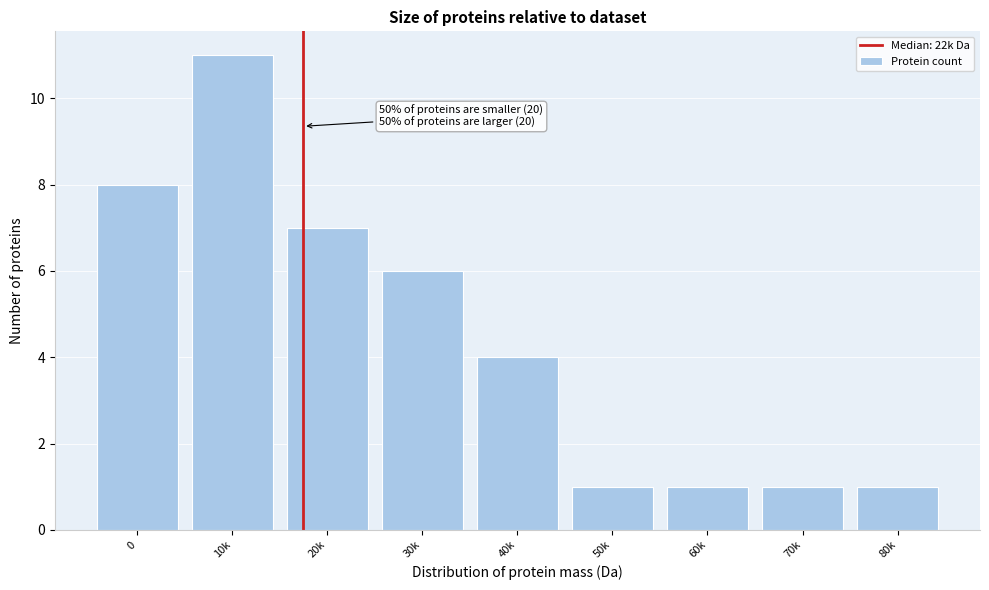

Reading left to right, list all the values displayed in this chart.

0=8	10k=11	20k=7	30k=6	40k=4	50k=1	60k=1	70k=1	80k=1